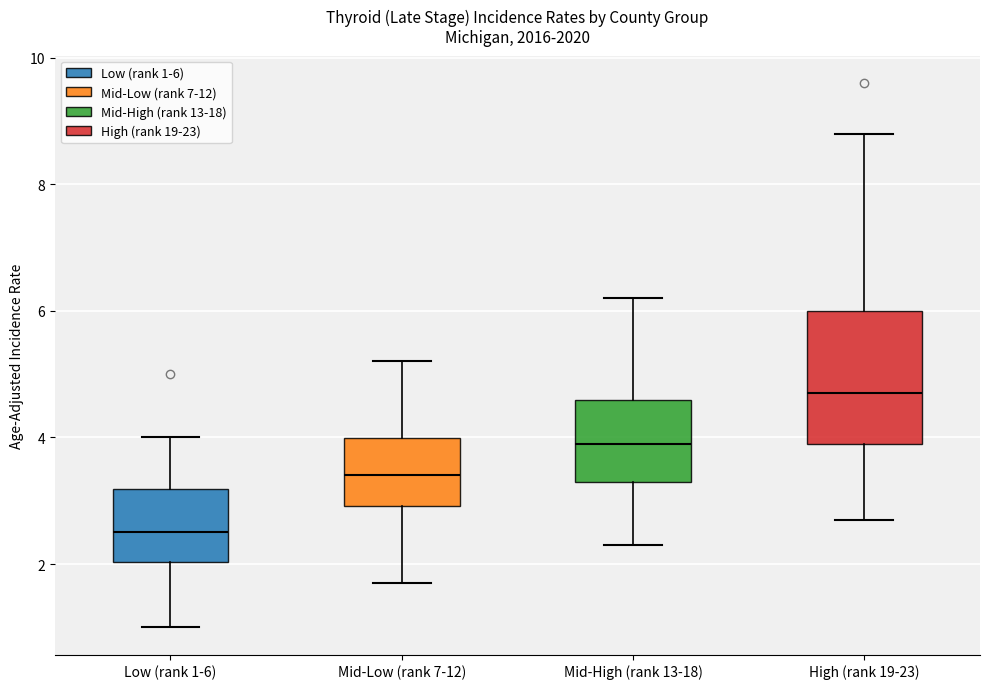

Which box is the tallest, from its lower edge to its upper edge?

High (rank 19-23)